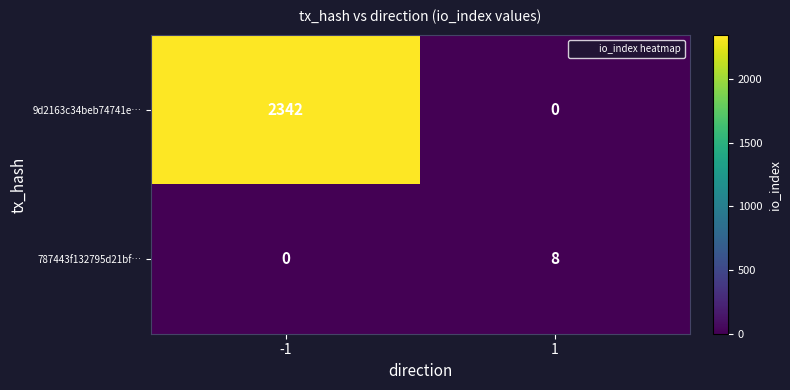

Which series changed the most between -1 and 1?

9d2163c34beb74741e…